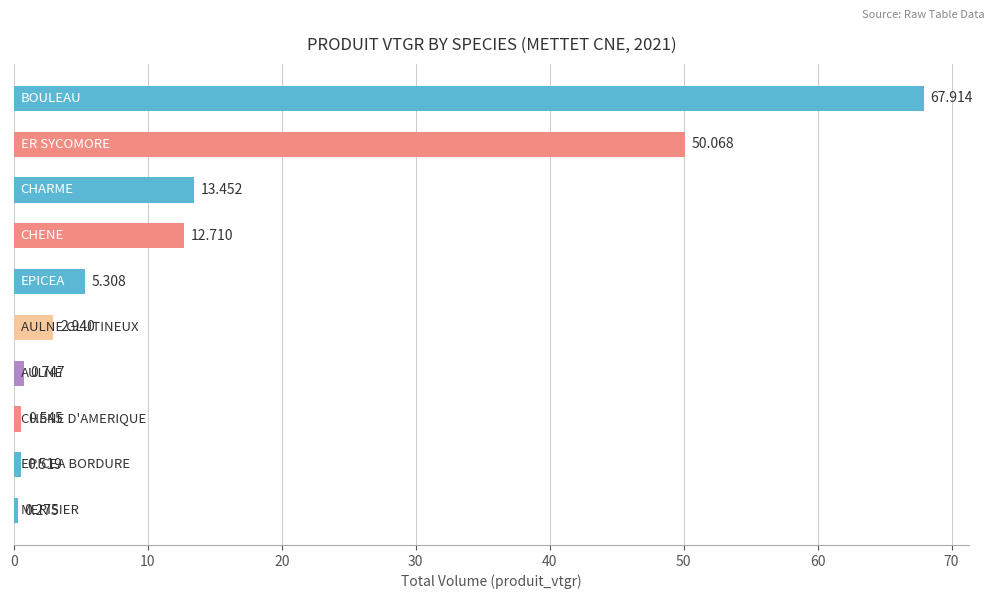

Does the chart contain stacked bars?

No